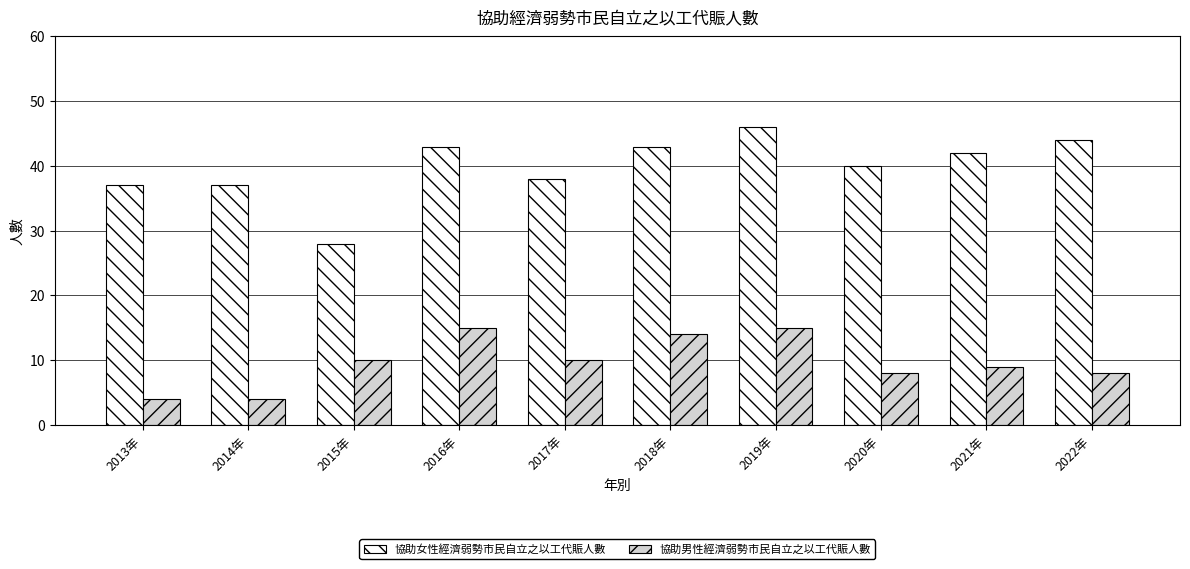

Reading right to left, transcribe all the data shown in this chart.

協助女性經濟弱勢市民自立之以工代賑人數: 44	42	40	46	43	38	43	28	37	37
協助男性經濟弱勢市民自立之以工代賑人數: 8	9	8	15	14	10	15	10	4	4